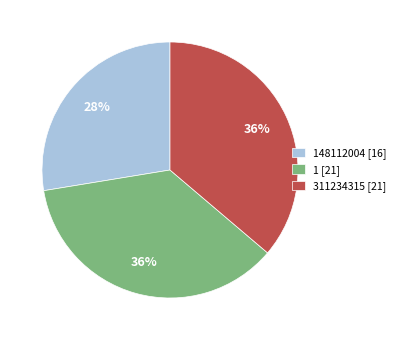

How many segments does this pie chart have?

3